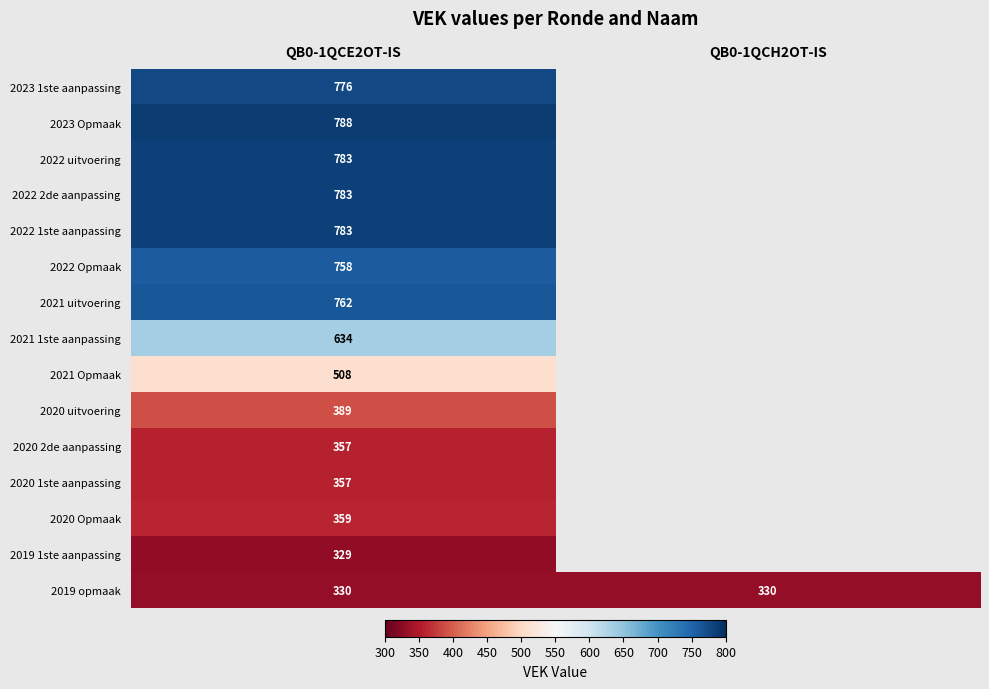

What is the maximum value shown in the chart?

788.0